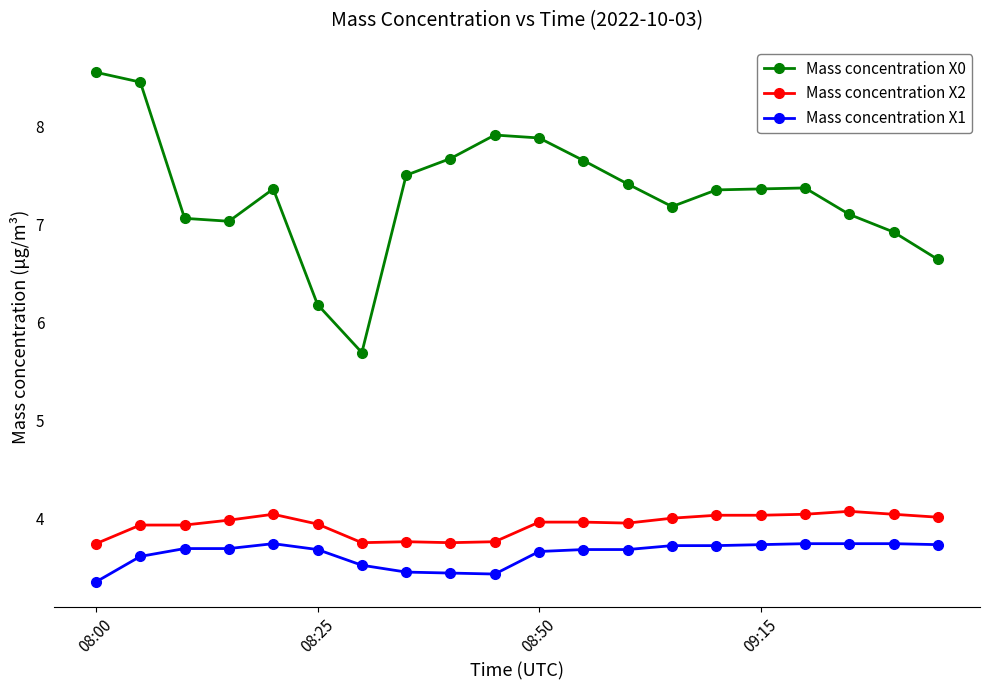

In Mass concentration X0, how many points are higher than both neighbors (excluding endpoints)?

3